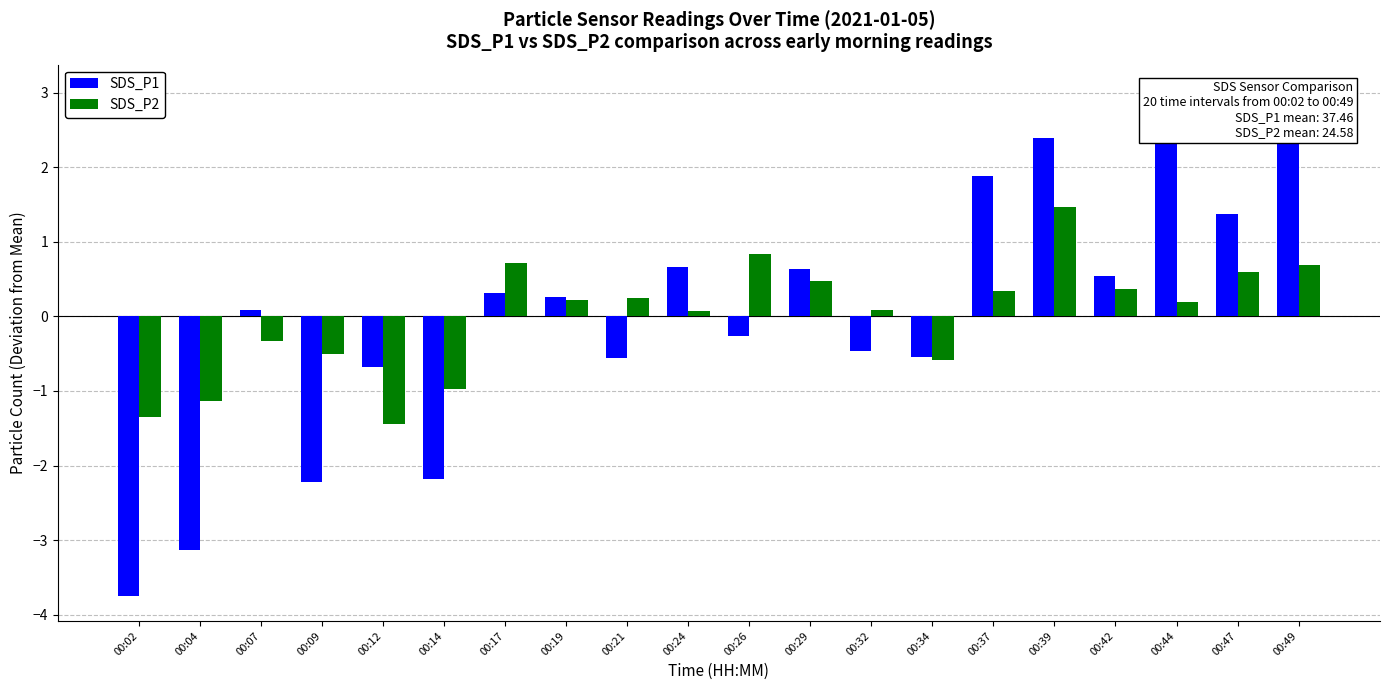

Where does the SDS_P2 series first go above 0?

00:17